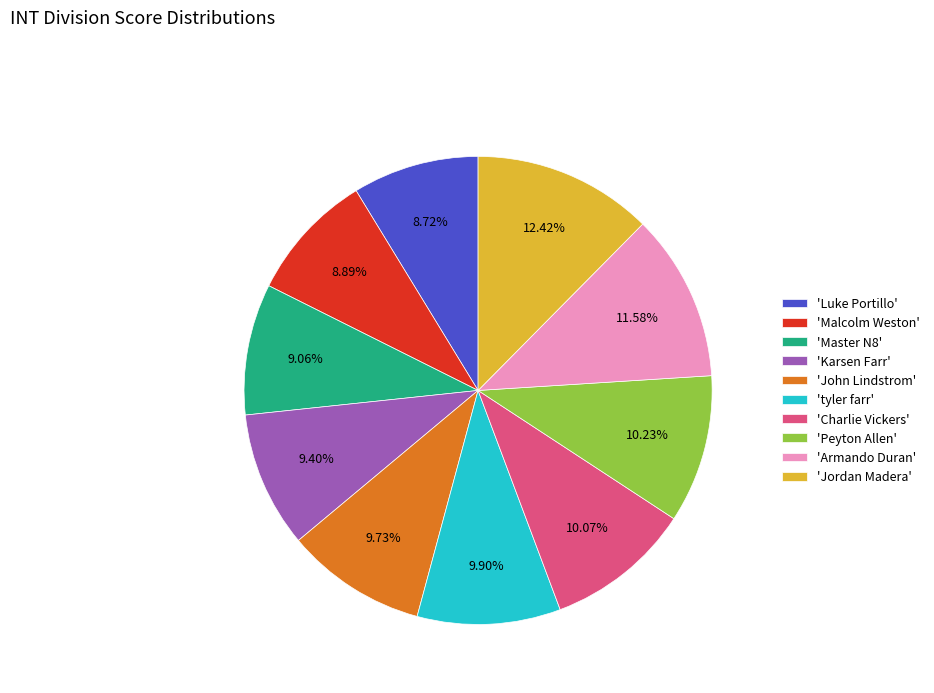

Is the sum of 'Peyton Allen' and 'Armando Duran' greater than half?

No